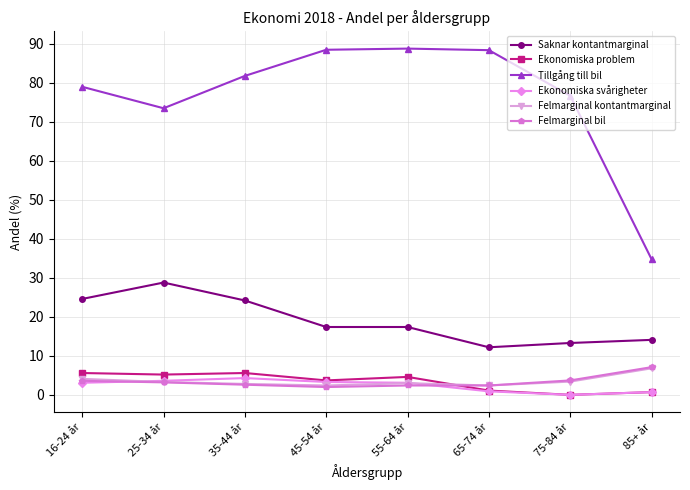

What is the maximum value shown in the chart?

88.8